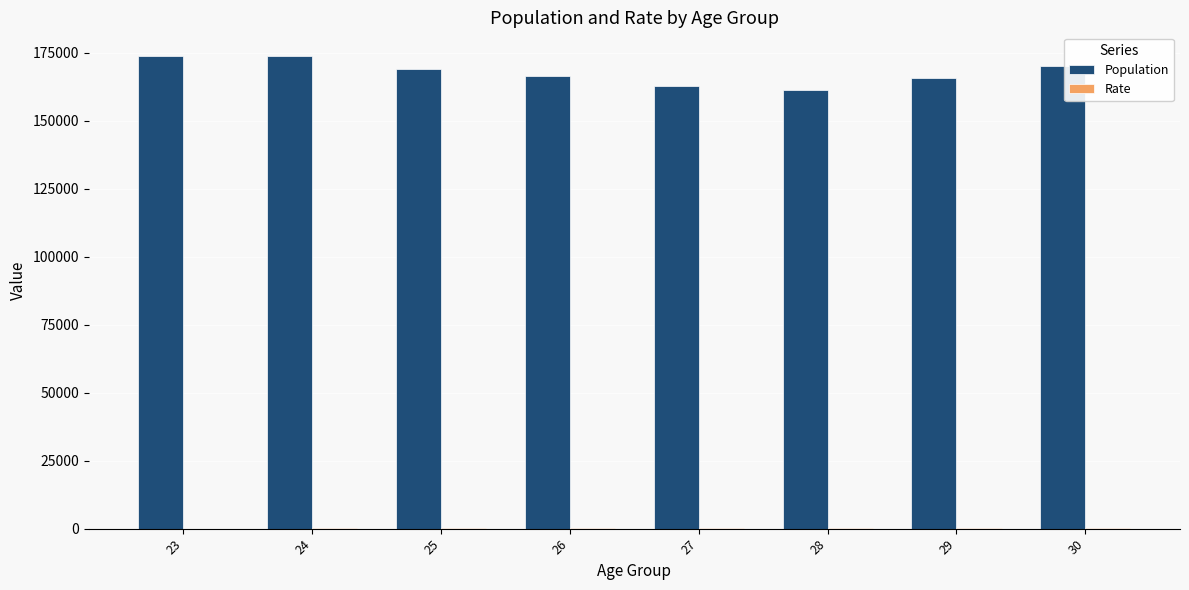

Does the chart contain stacked bars?

No